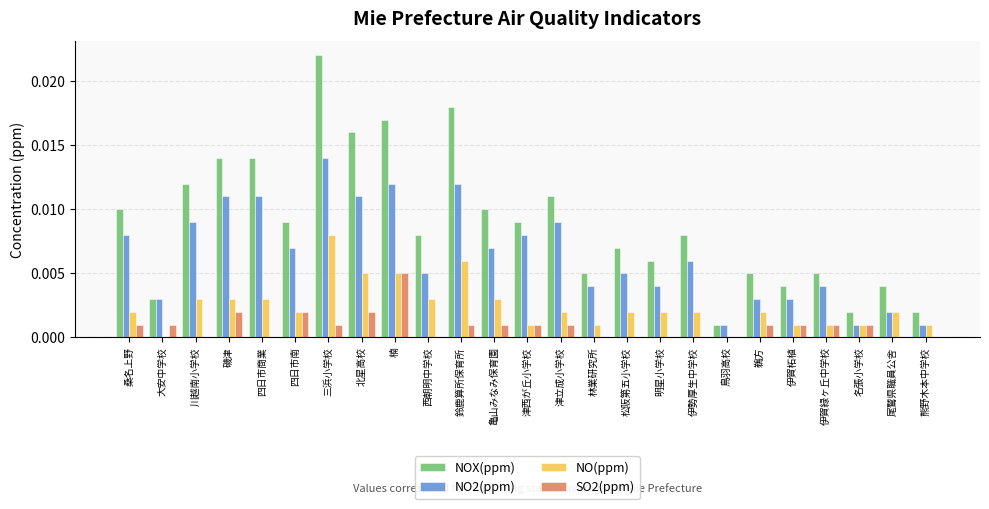

At which category is the sum across all series the highest?

三浜小学校